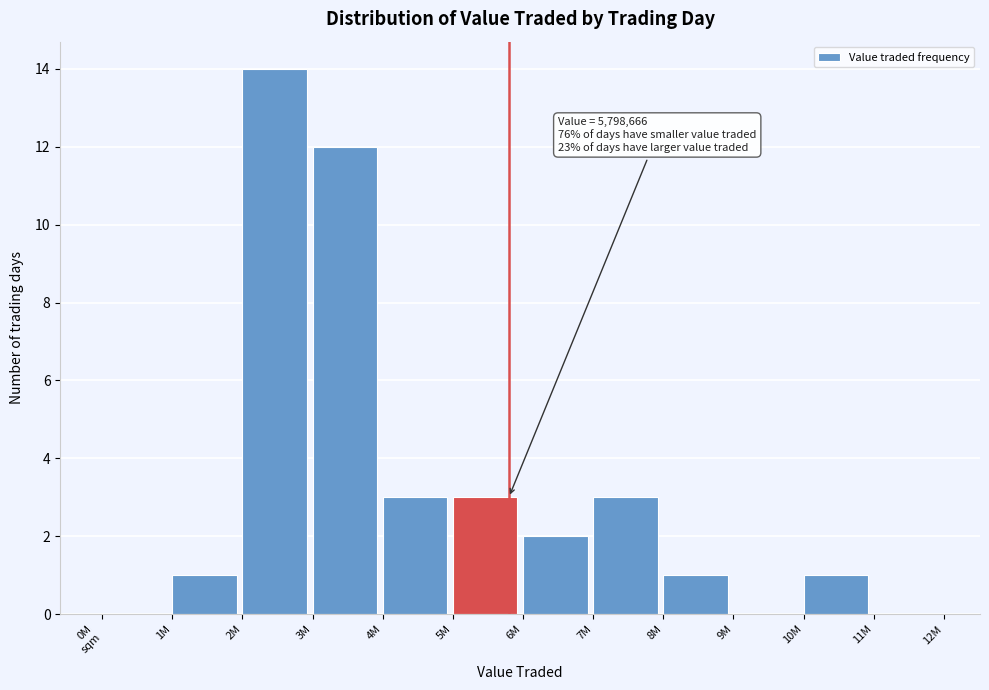

Which has a higher value, 2M or 10M?

2M